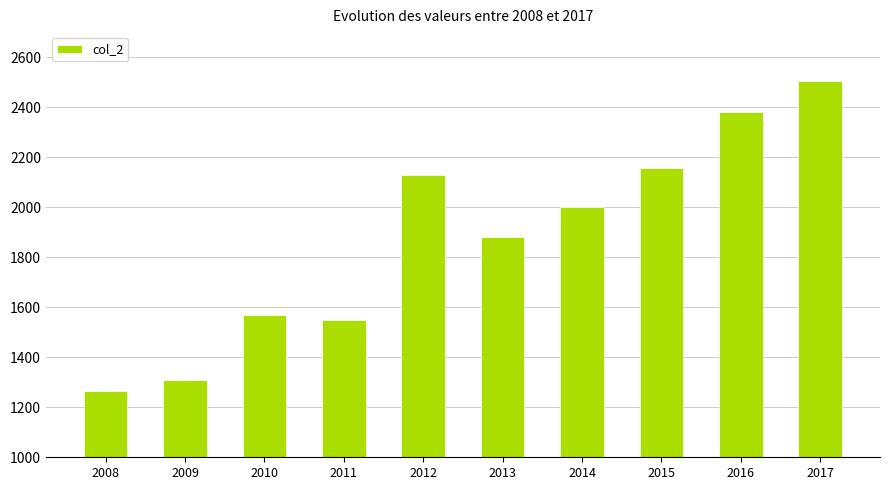

What is the difference between the maximum and minimum values?

1240